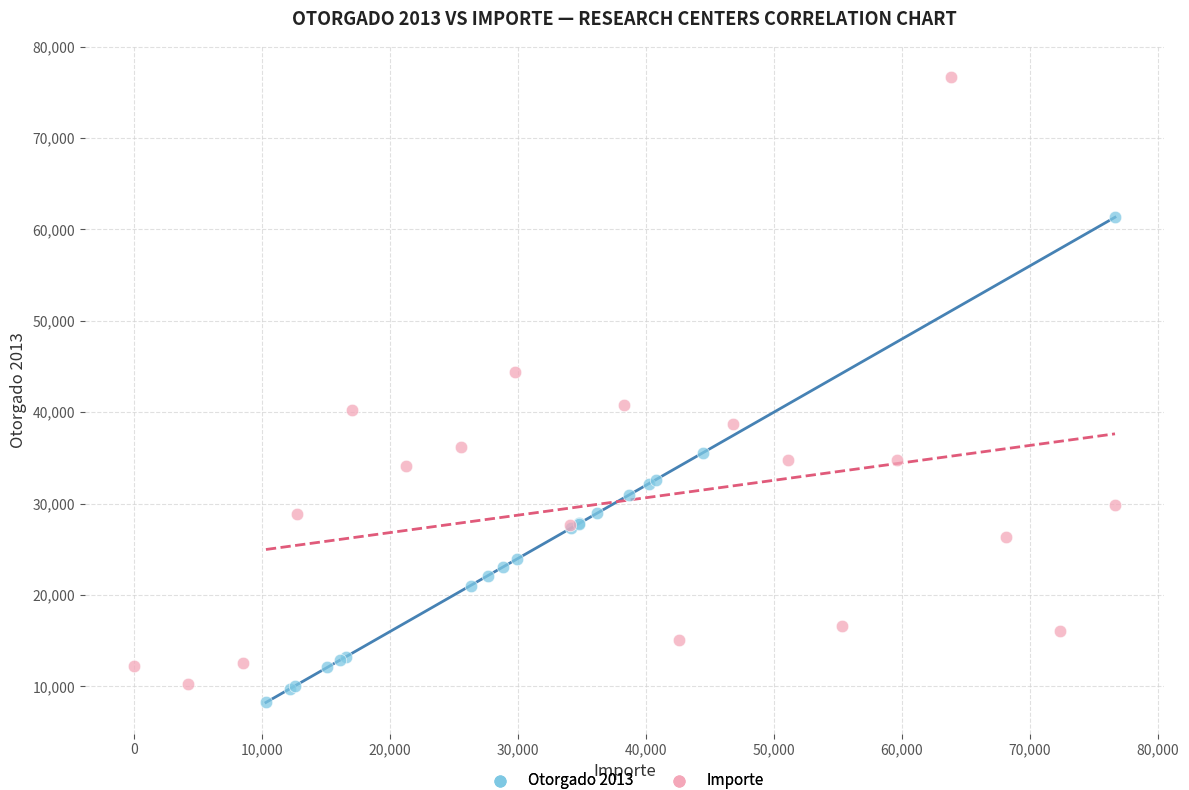

Which series contains the highest Y value?

Importe